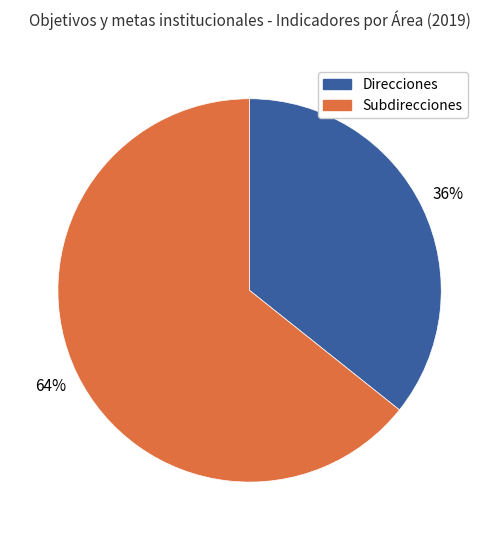

How many segments does this pie chart have?

2